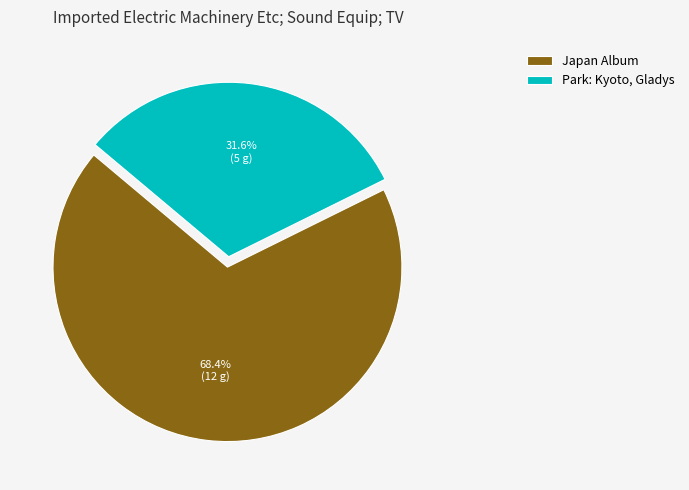

What is the total percentage of Park: Kyoto, Gladys and Japan Album?

100.0%